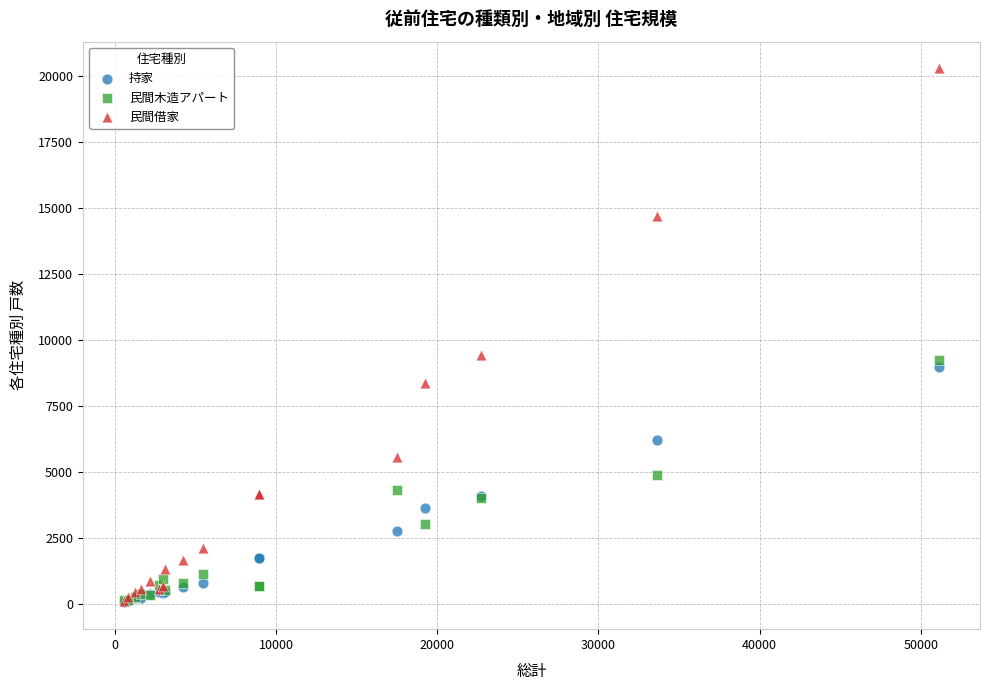

What are all the series names shown in the legend?

持家, 民間木造アパート, 民間借家